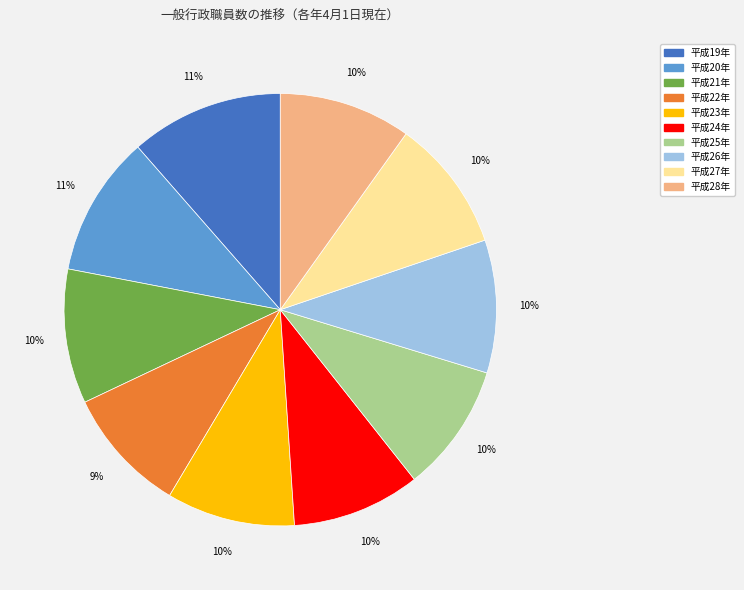

To the nearest percent, what portion does 平成27年 represent?

10%